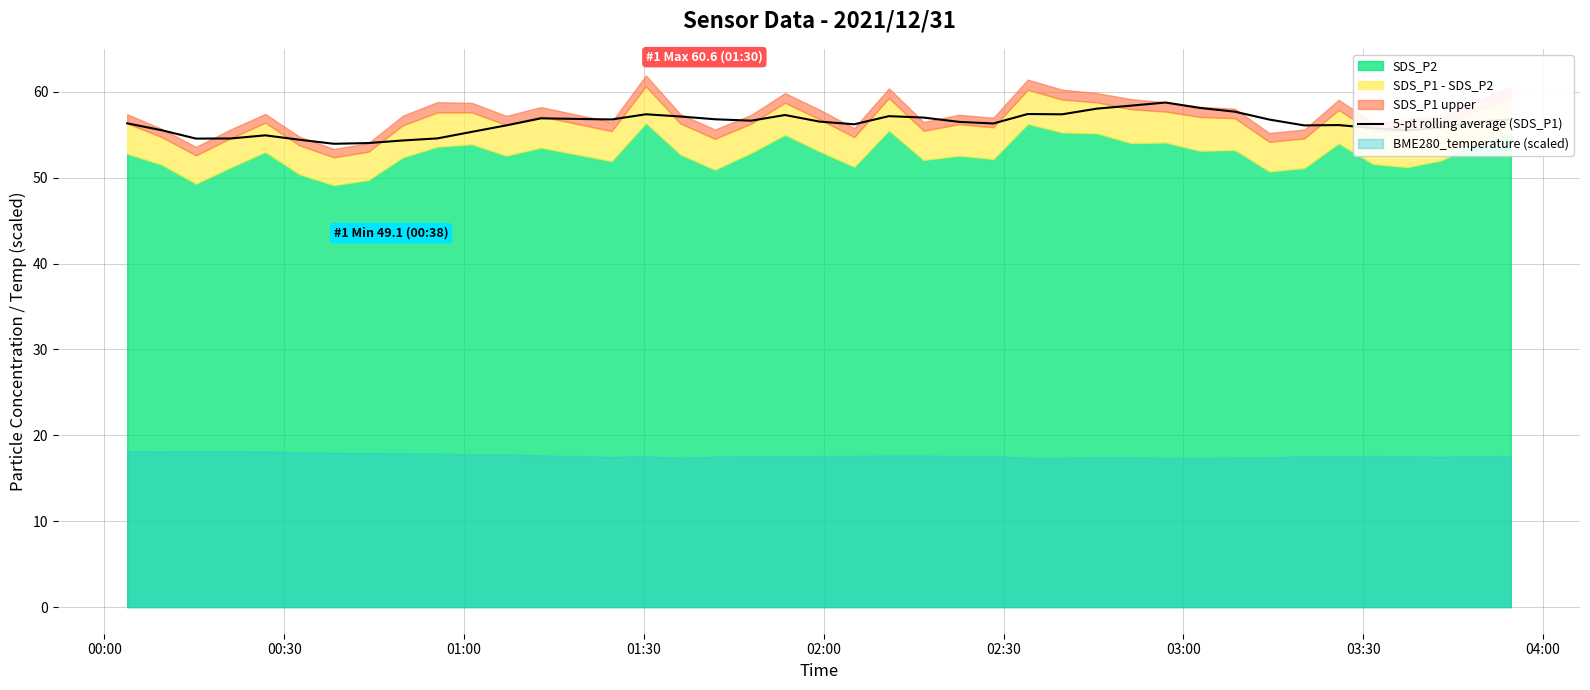

Reading left to right, transcribe all the data shown in this chart.

56.3	55.5	54.6	54.6	54.9	54.4	53.9	54.0	54.3	54.6	55.3	56.1	56.9	56.8	57.4	57.1	56.8	56.6	57.3	56.5	56.2	57.2	57.0	56.5	56.3	57.4	57.4	58.0	58.4	58.8	58.1	57.7	56.8	56.1	56.1	55.8	55.5	55.9	56.5	56.8